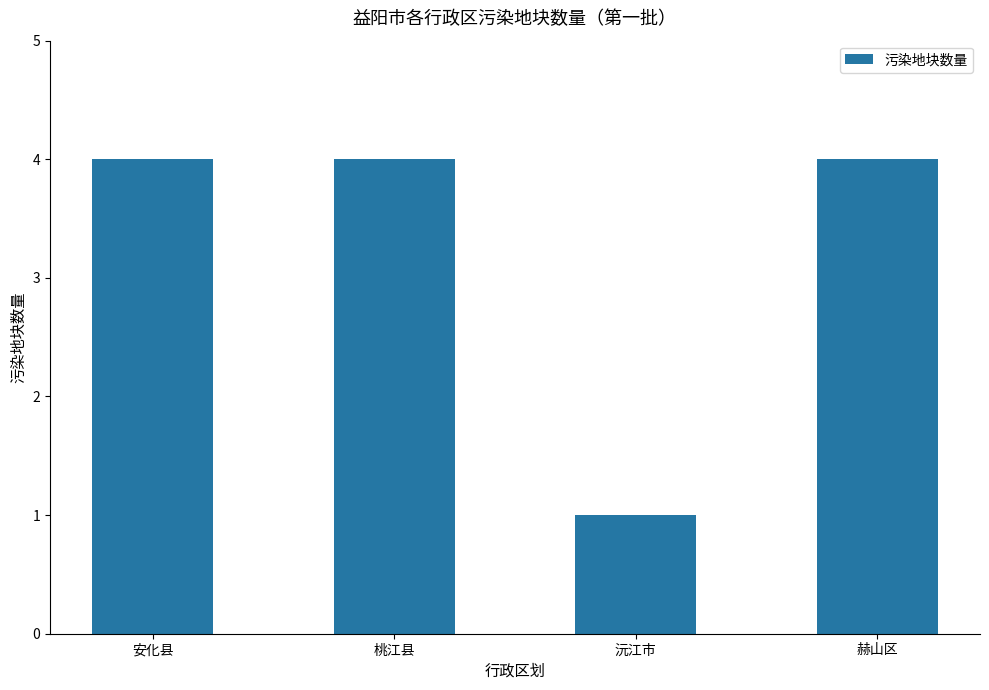

What is the approximate value at 安化县?

4